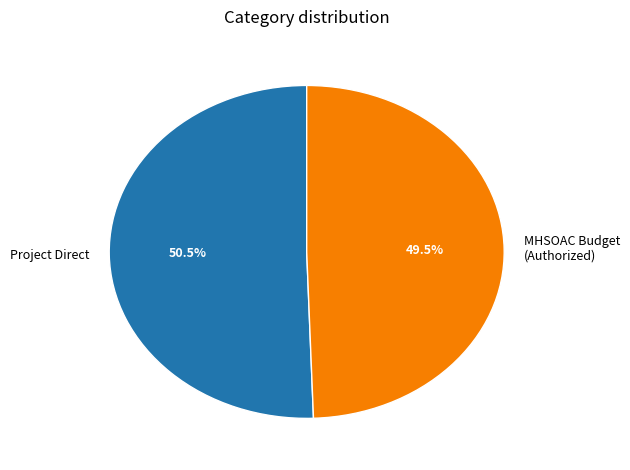

To the nearest percent, what is the difference between the largest and smallest slice percentages?

1%